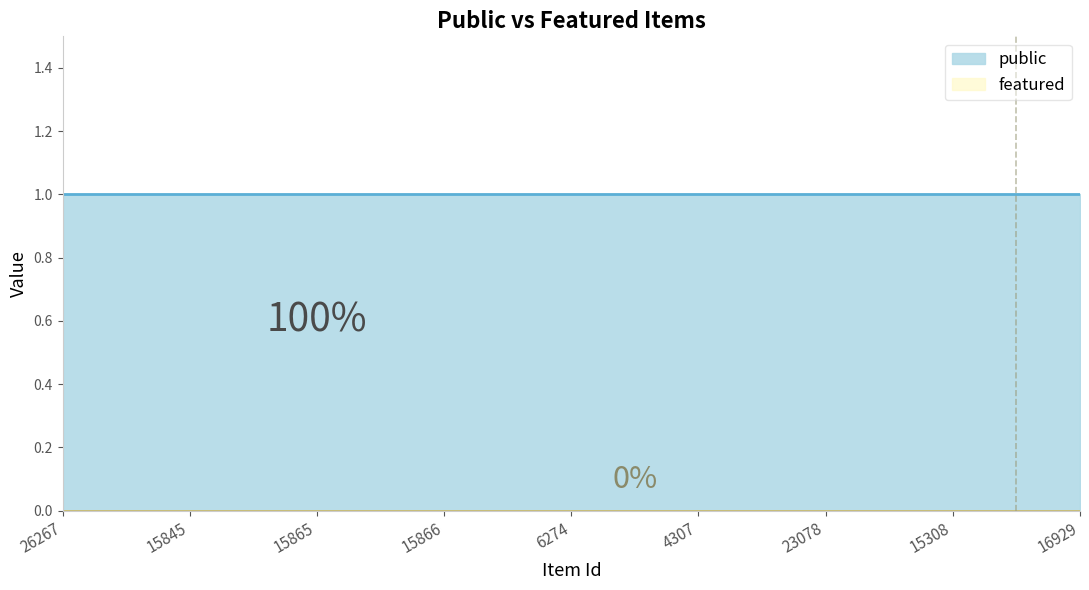

Rank the series by their average value, from lowest to highest.

featured, public